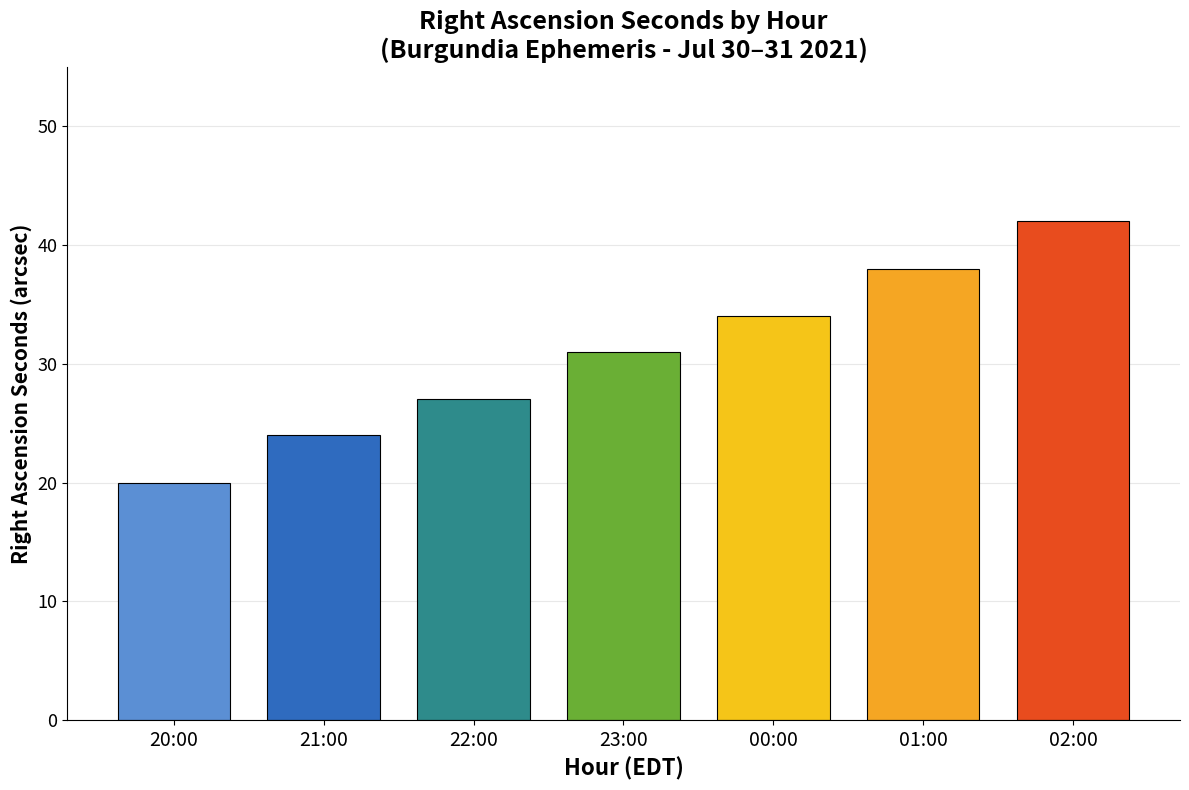

Is it true that the value at 00:00 is 34?

True